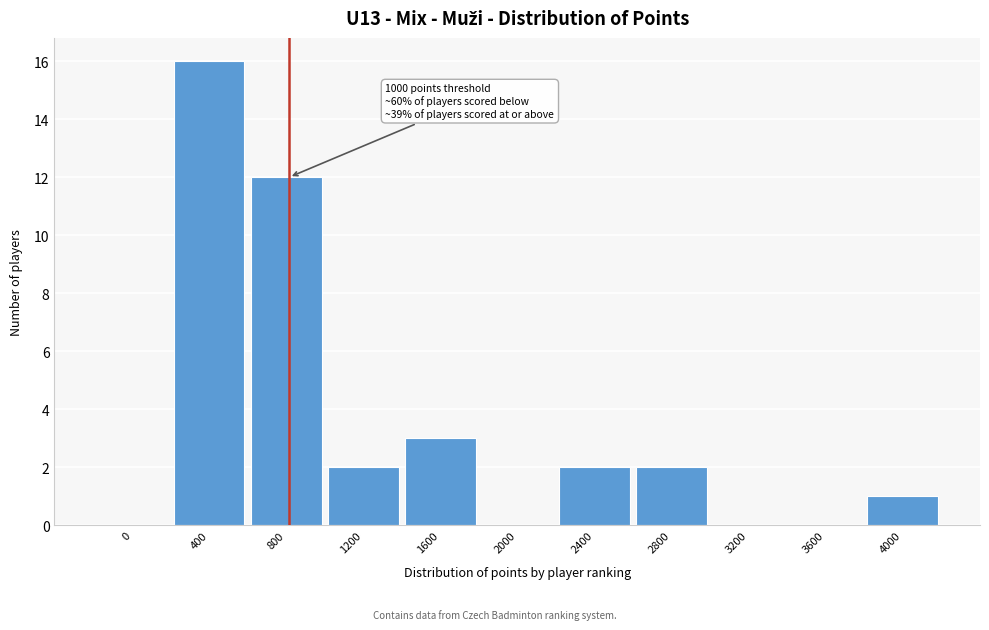

Reading right to left, extract all data points from this chart.

4000=1	3600=0	3200=0	2800=2	2400=2	2000=0	1600=3	1200=2	800=12	400=16	0=0